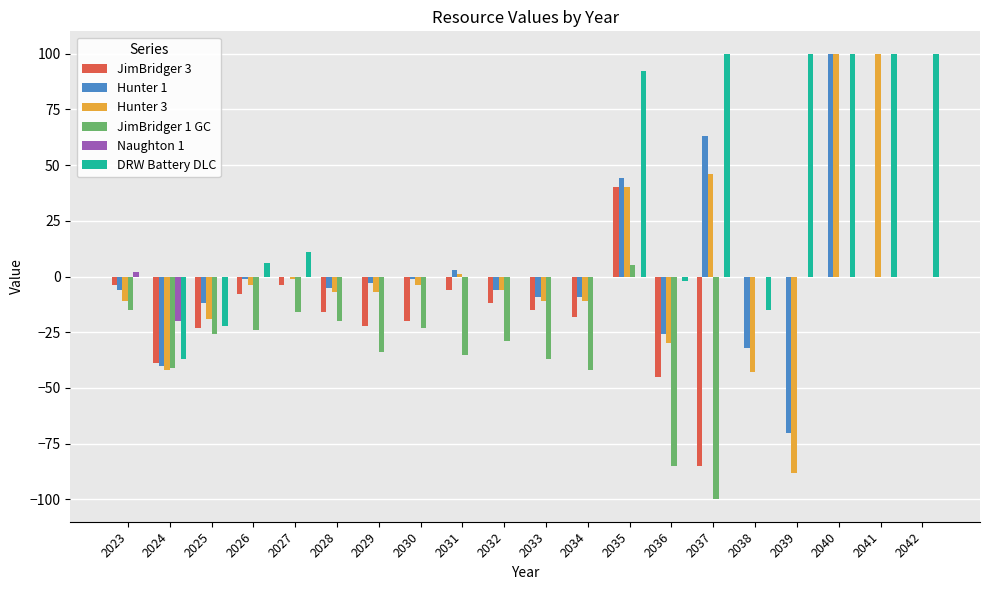

How many categories are shown in the chart?

20